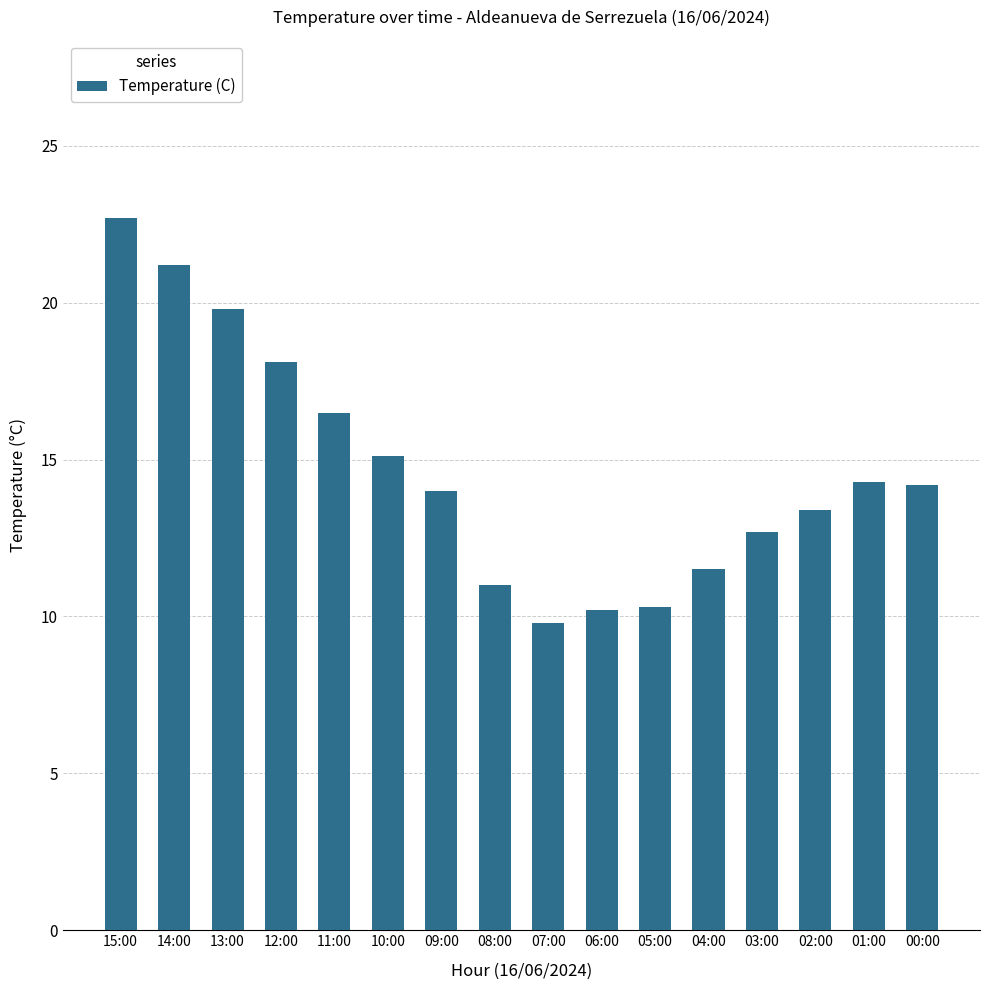

What is the average value?

14.7